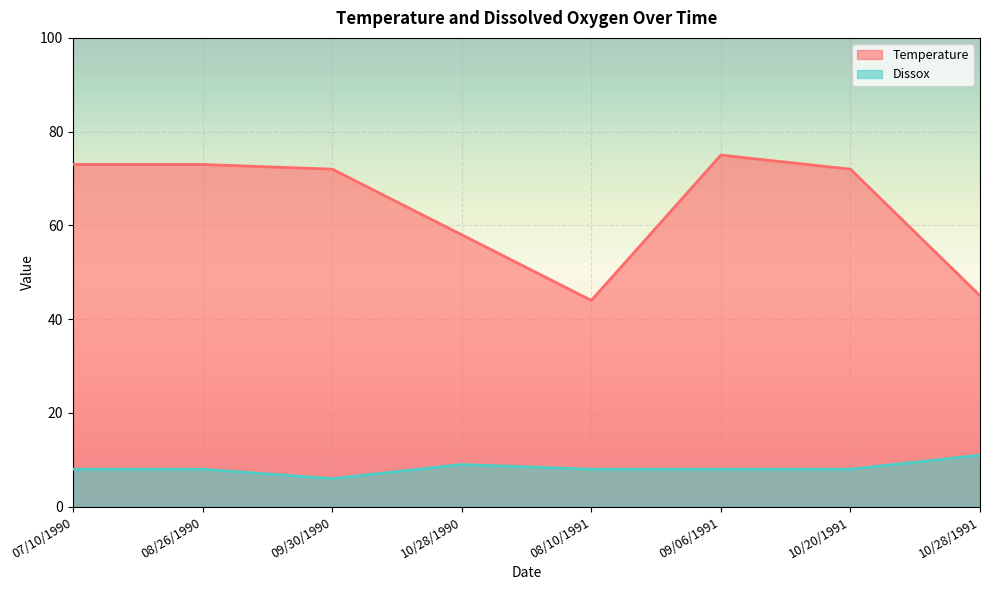

What is the difference between the highest and lowest values at 10/28/1990?

49